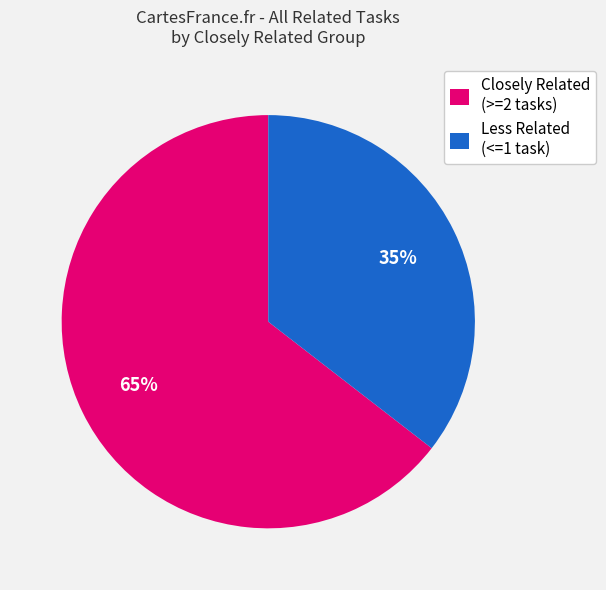

Rank the categories by value from lowest to highest.

Less Related (<=1 task), Closely Related (>=2 tasks)